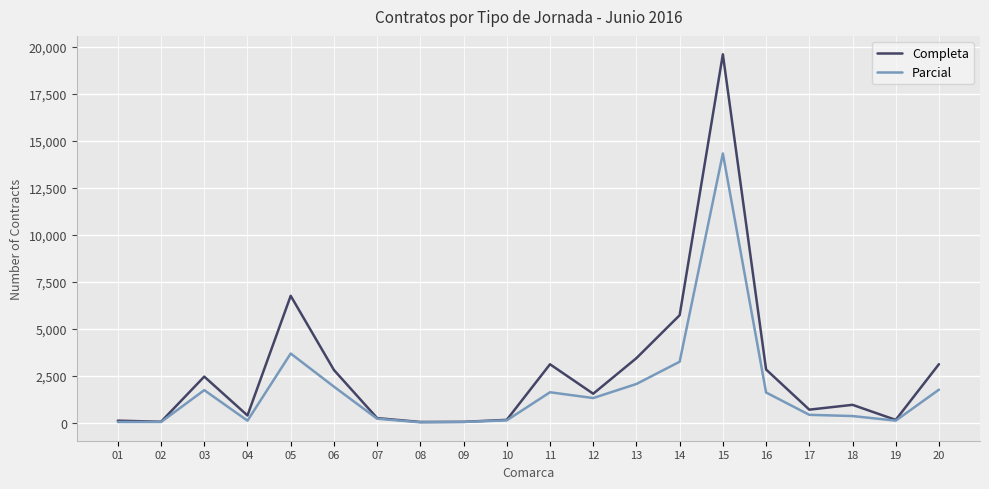

Between 01 and 06, which series saw the biggest shift?

Completa